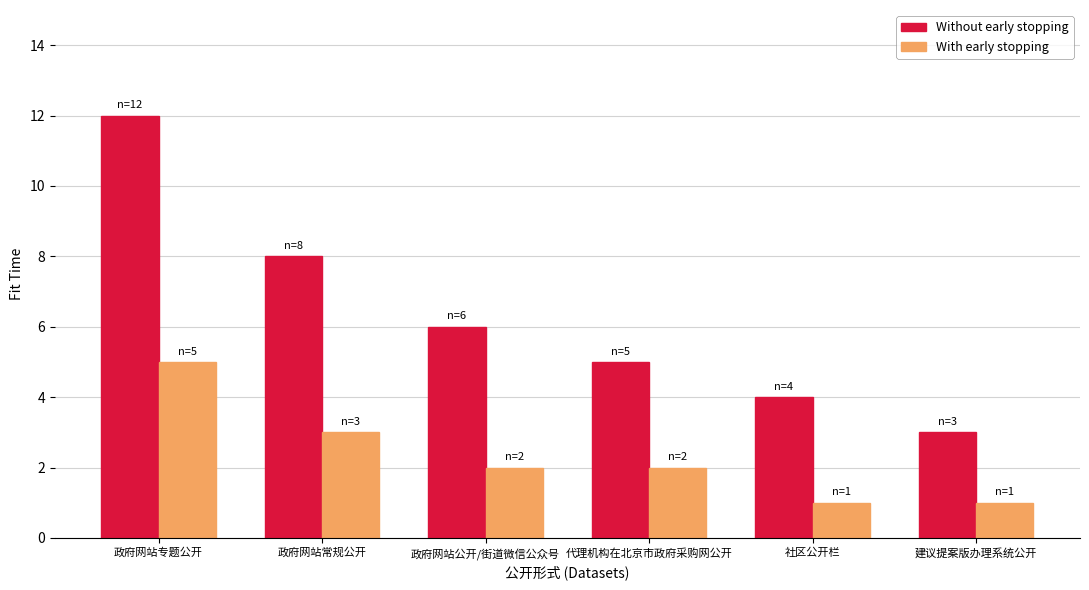

What position from the right is 政府网站公开/街道微信公众号?

4